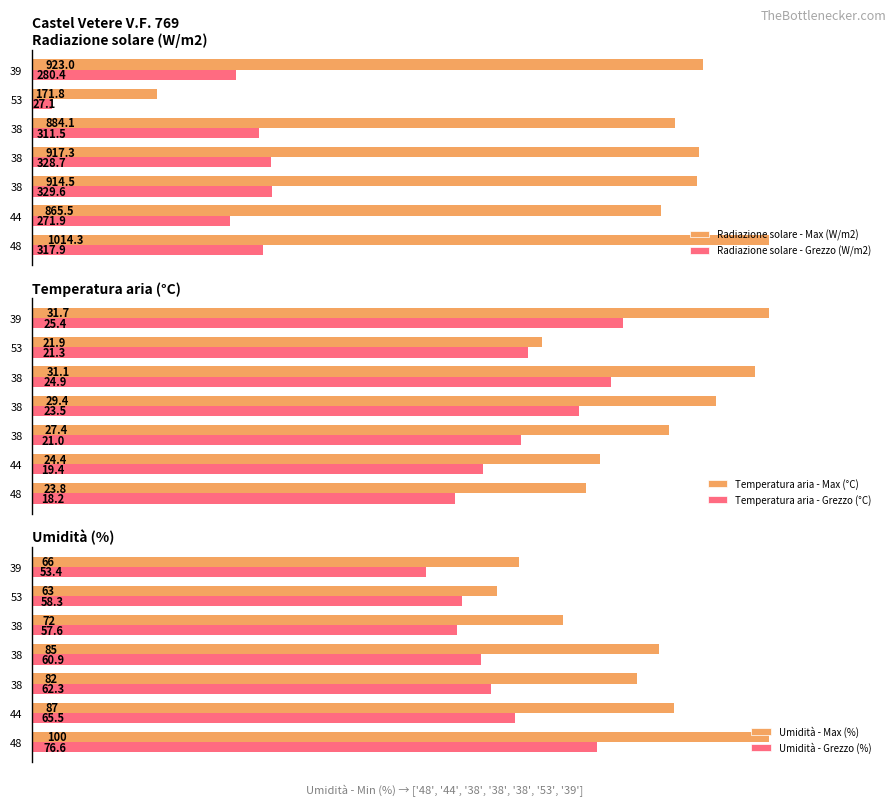

Are the bars horizontal?

Yes